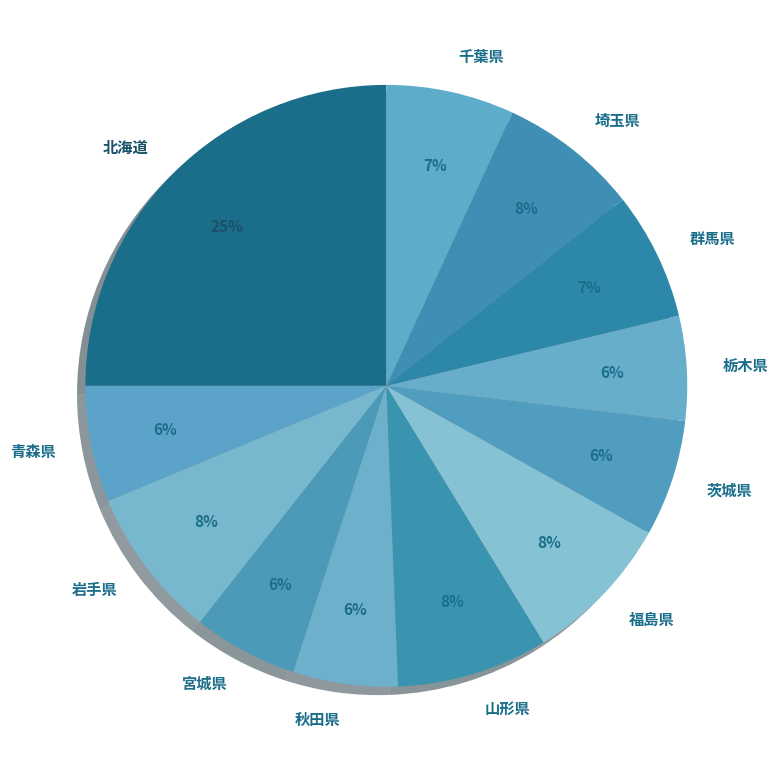

What percentage is the 北海道 slice, to the nearest percent?

25%